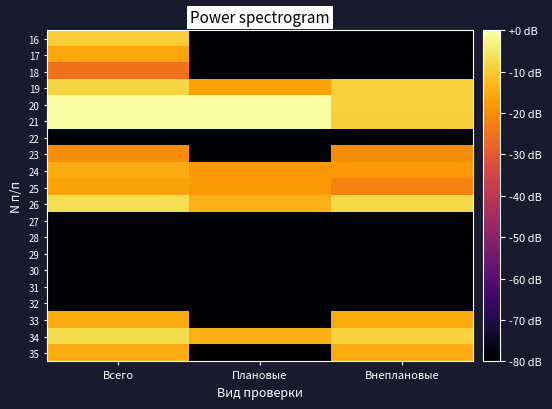

Reading left to right, extract all data points from this chart.

16: Всего=-9.4	Плановые=-84.8	Внеплановые=-84.8
17: Всего=-15.8	Плановые=-84.8	Внеплановые=-84.8
18: Всего=-24.8	Плановые=-84.8	Внеплановые=-84.8
19: Всего=-8.2	Плановые=-16.4	Внеплановые=-8.9
20: Всего=0.0	Плановые=-0.6	Внеплановые=-8.9
21: Всего=-0.0	Плановые=-0.6	Внеплановые=-9.3
22: Всего=-84.8	Плановые=-84.8	Внеплановые=-84.8
23: Всего=-20.1	Плановые=-84.8	Внеплановые=-20.1
24: Всего=-14.8	Плановые=-17.9	Внеплановые=-17.9
25: Всего=-16.4	Плановые=-17.9	Внеплановые=-21.8
26: Всего=-6.8	Плановые=-14.1	Внеплановые=-7.7
27: Всего=-84.8	Плановые=-84.8	Внеплановые=-84.8
28: Всего=-84.8	Плановые=-84.8	Внеплановые=-84.8
29: Всего=-84.8	Плановые=-84.8	Внеплановые=-84.8
30: Всего=-84.8	Плановые=-84.8	Внеплановые=-84.8
31: Всего=-84.8	Плановые=-84.8	Внеплановые=-84.8
32: Всего=-84.8	Плановые=-84.8	Внеплановые=-84.8
33: Всего=-15.3	Плановые=-84.8	Внеплановые=-15.3
34: Всего=-7.4	Плановые=-14.1	Внеплановые=-8.5
35: Всего=-14.8	Плановые=-84.8	Внеплановые=-14.8